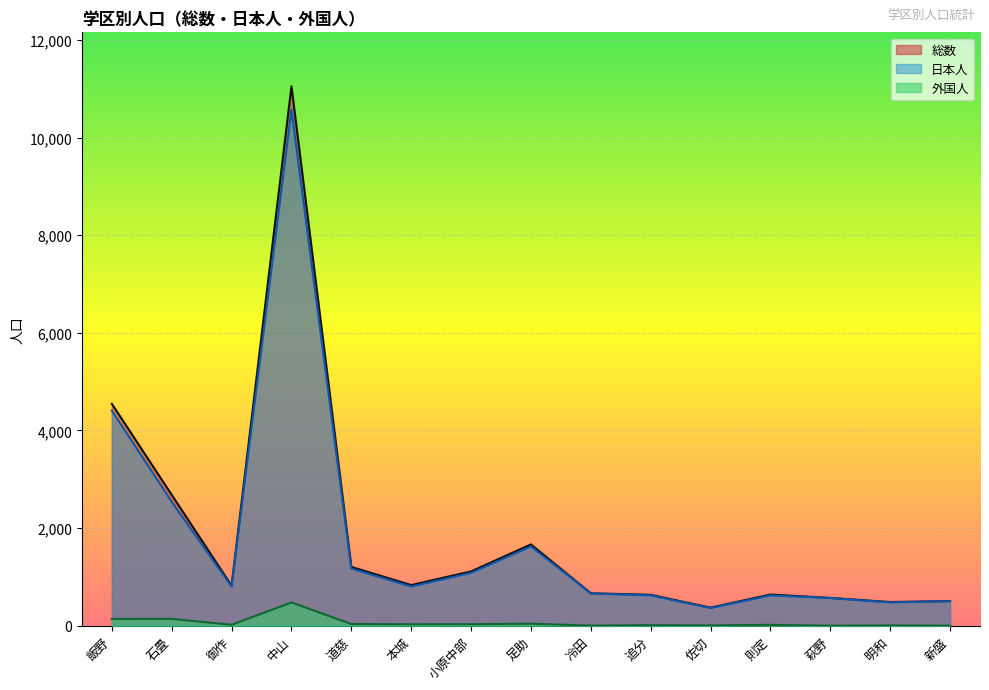

What is the label of the 15th point from the left?

新盛